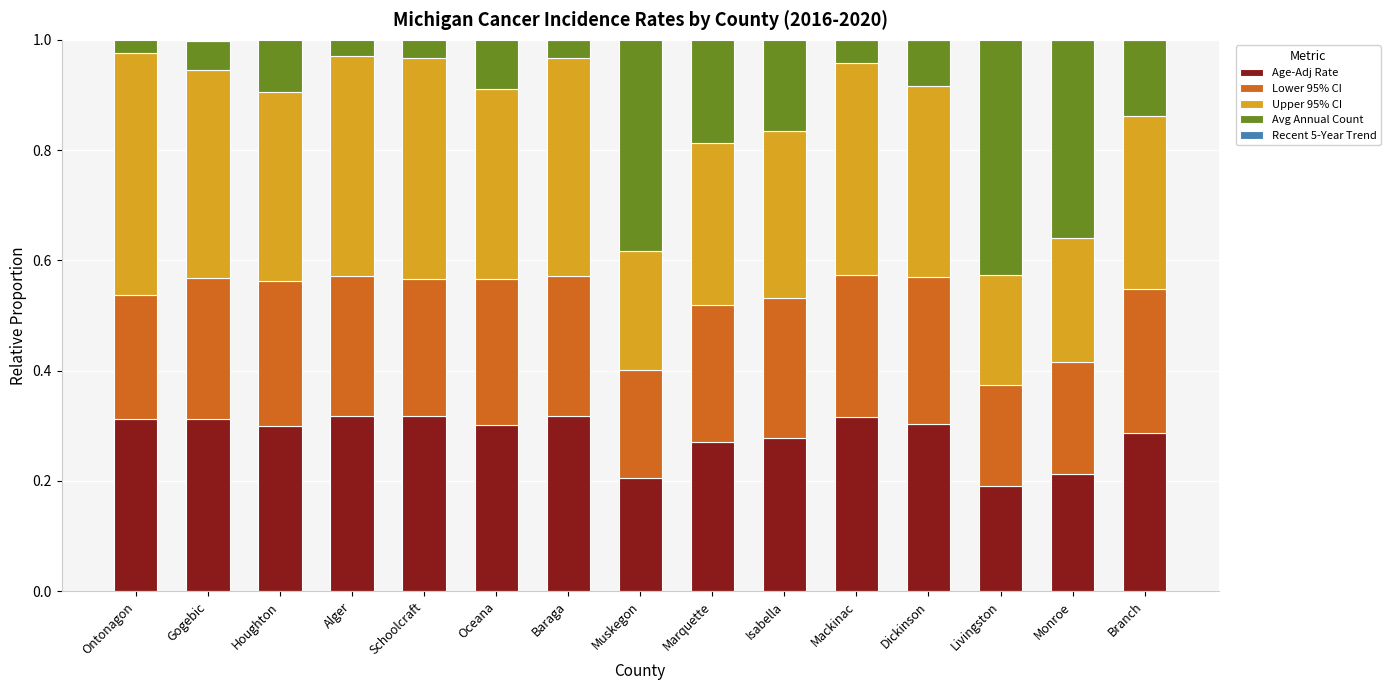

List the series in order of their peak value, lowest first.

Recent 5-Year Trend, Lower 95% CI, Age-Adj Rate, Avg Annual Count, Upper 95% CI